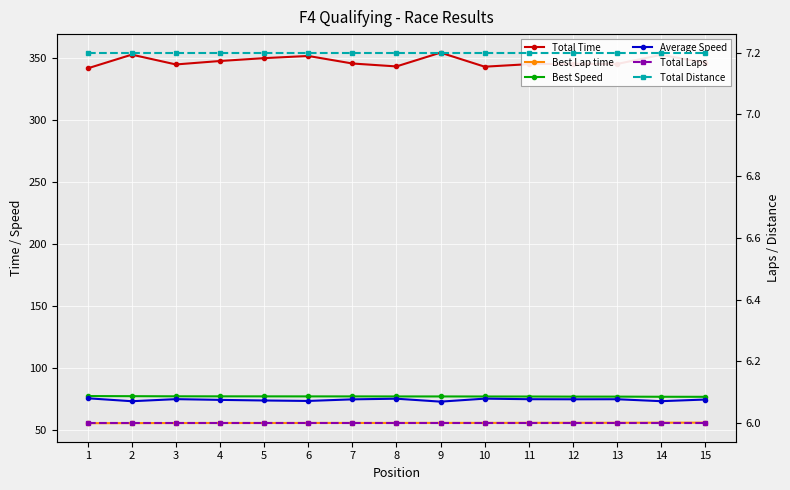

True or false: Best Speed and Total Distance cross at least once.

False